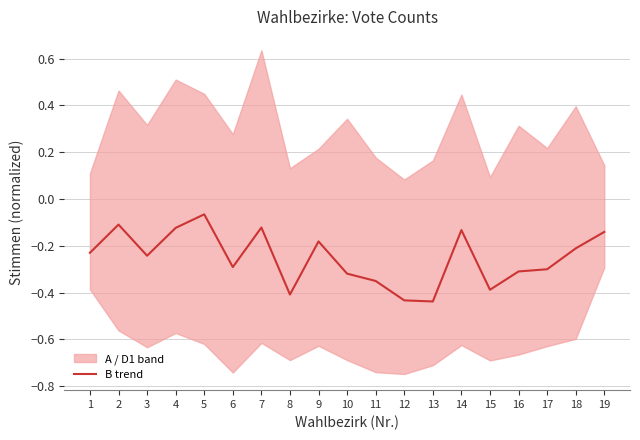

What is the sum of all values?

-4.8